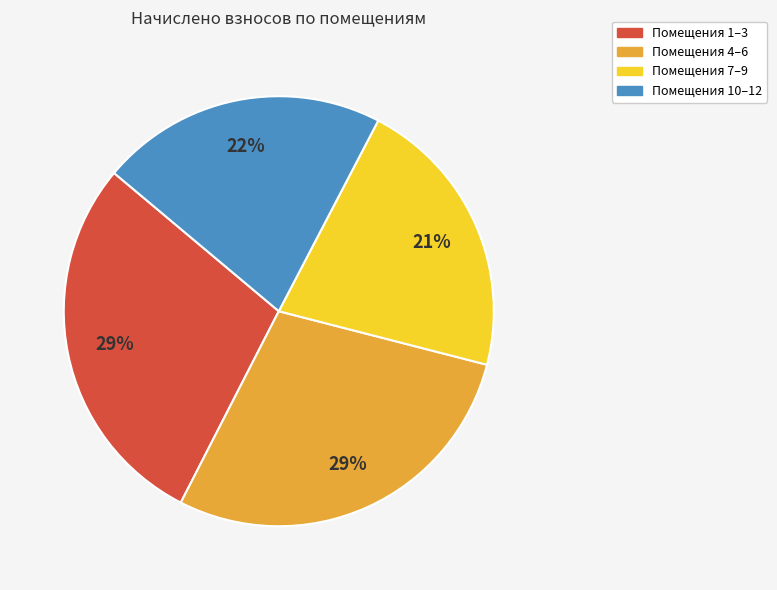

Is there a majority slice in this chart?

No